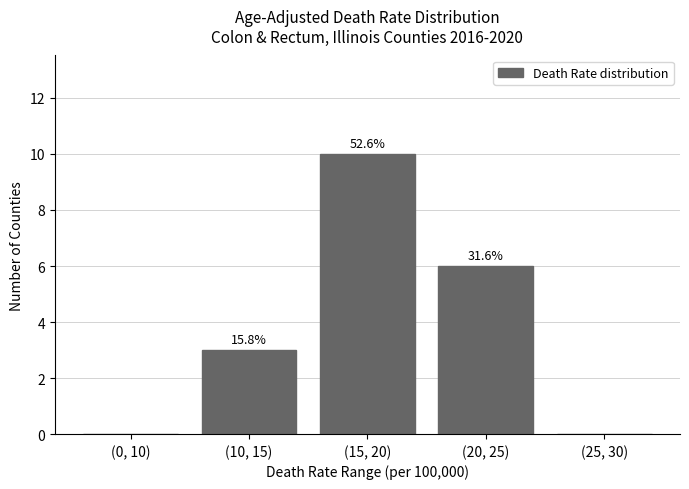

What is the sum of all values?

19